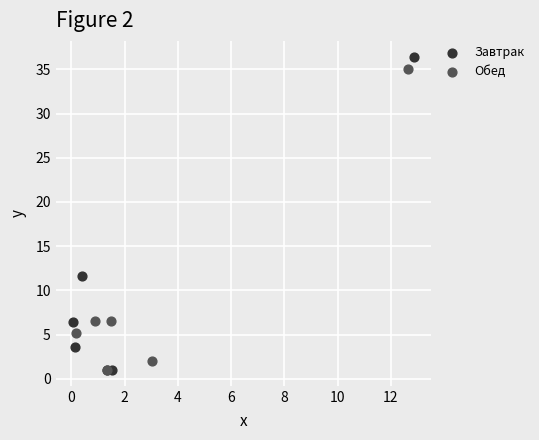

What are all the series names shown in the legend?

Завтрак, Обед